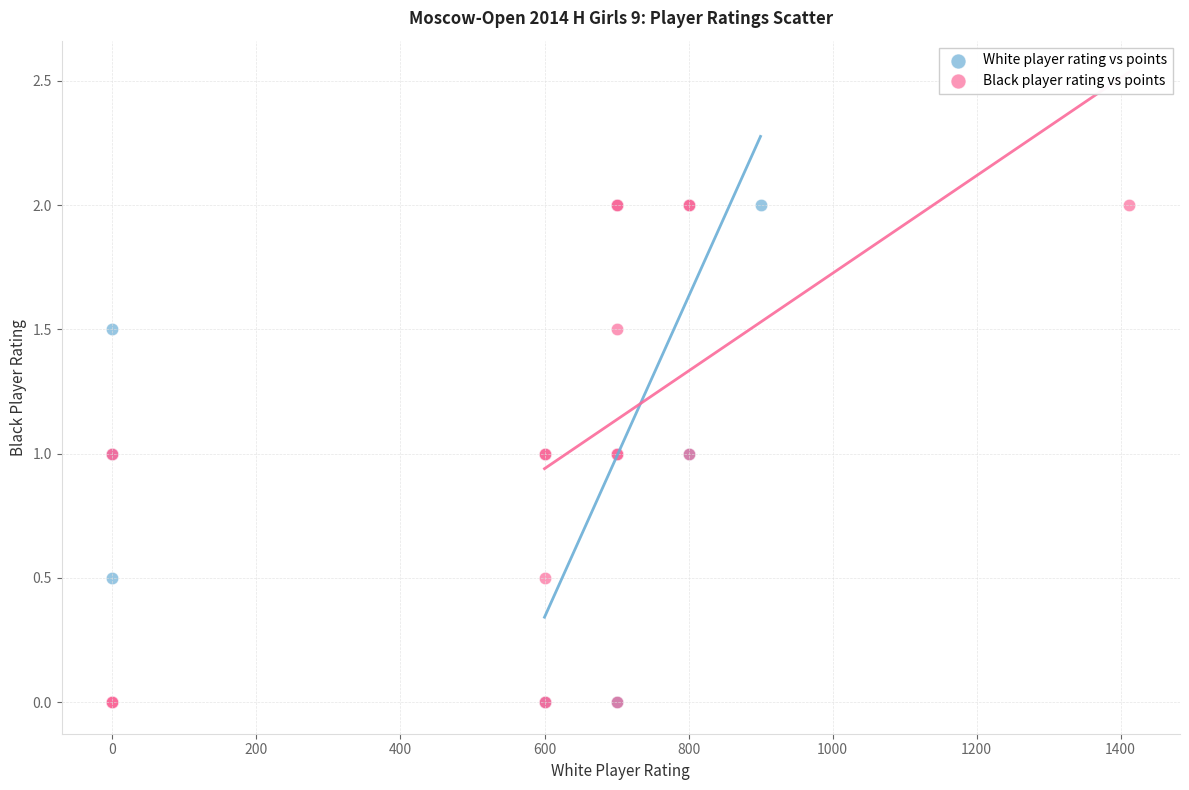

What are all the series names shown in the legend?

White player rating vs points, Black player rating vs points